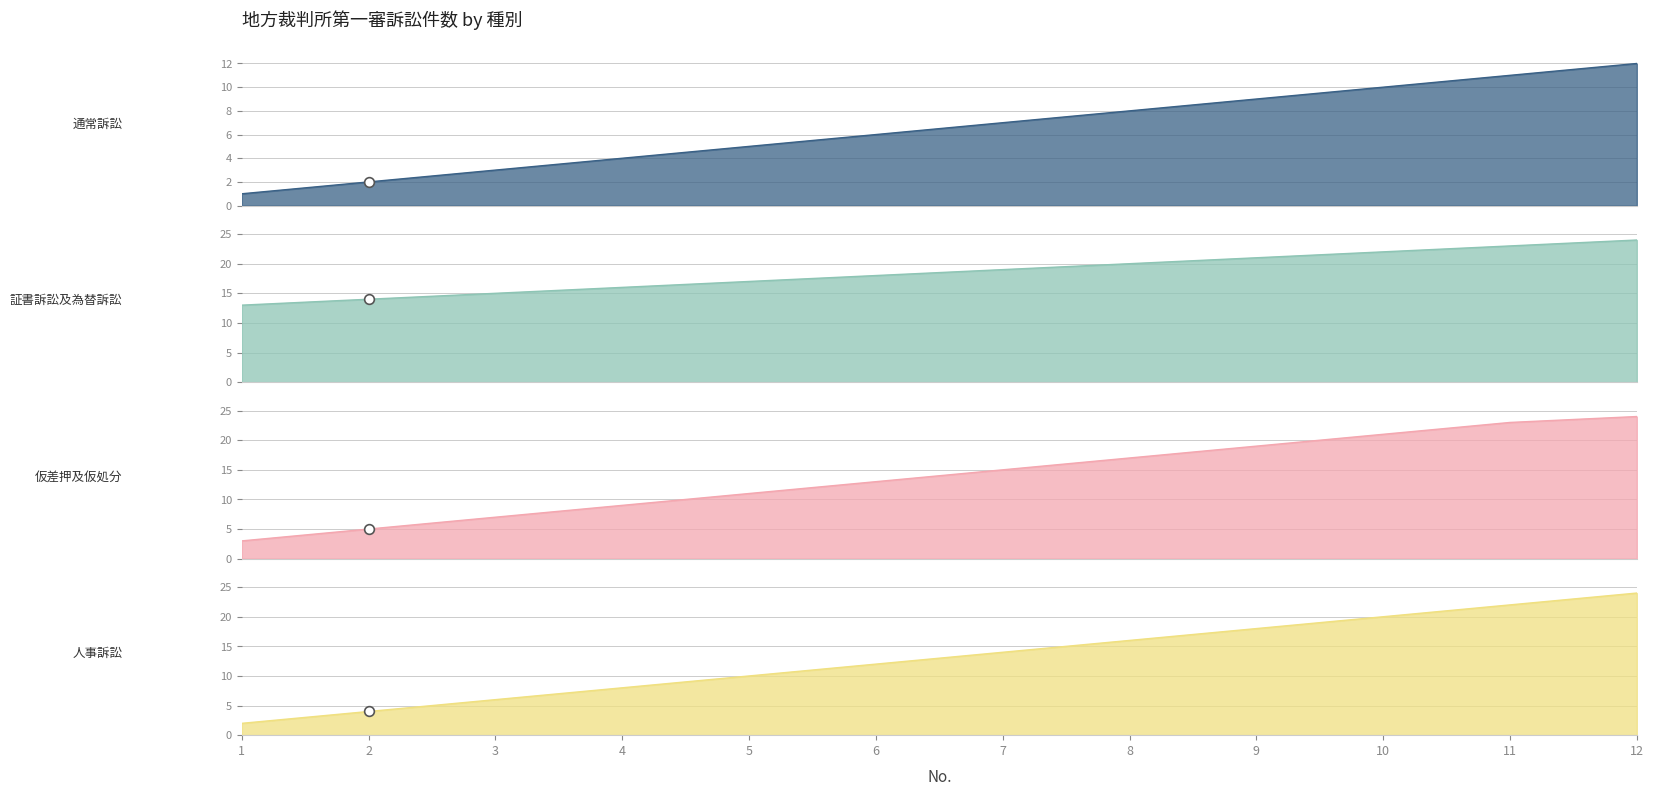

True or false: 証書訴訟及為替訴訟 (No. group) and 人事訴訟 (No. group) cross at least once.

False